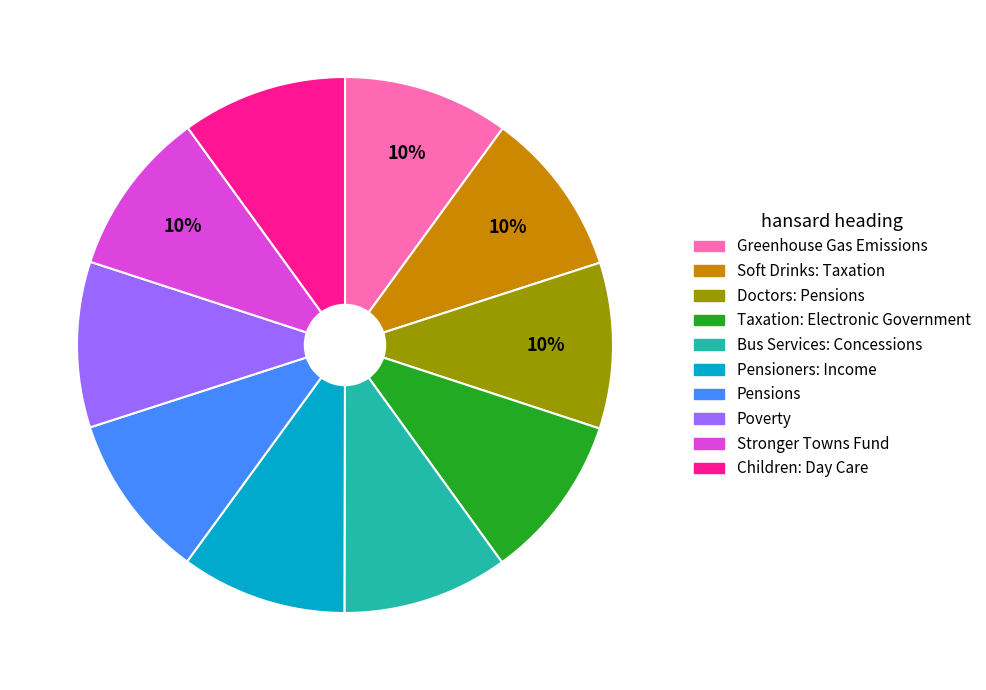

Do Soft Drinks: Taxation and Bus Services: Concessions together represent more than half of the pie?

No